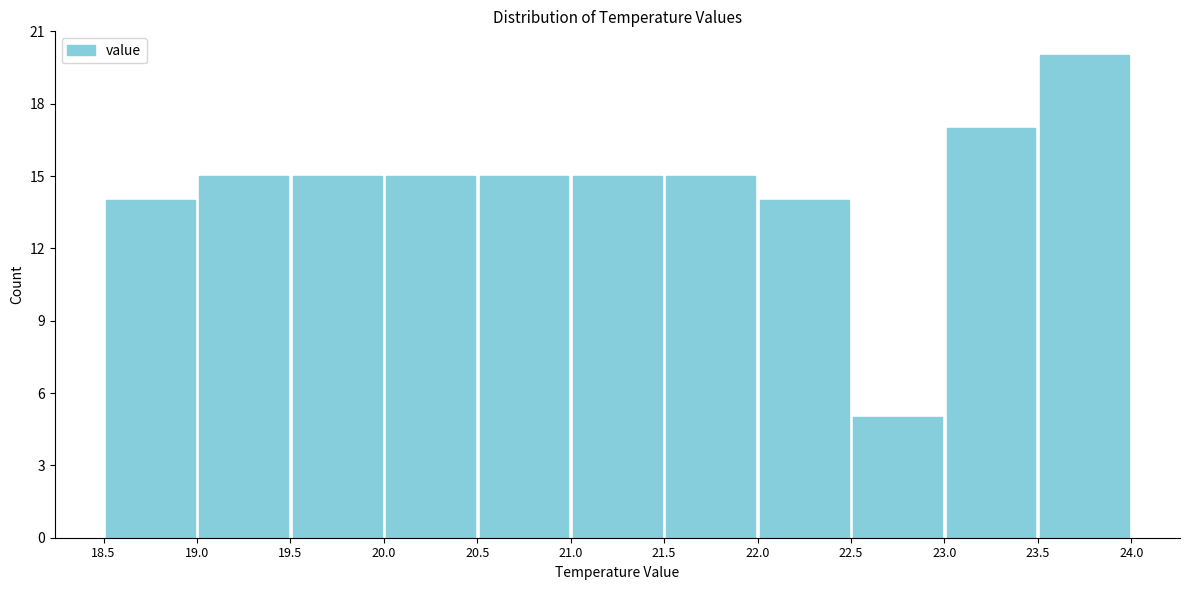

Reading left to right, transcribe this chart: for each bar, give the range it covers on the x-axis and its height. The values are not printed on the chart, so give them approximately, as read against the axis.

18.5 to 19.0: 14
19.0 to 19.5: 15
19.5 to 20.0: 15
20.0 to 20.5: 15
20.5 to 21.0: 15
21.0 to 21.5: 15
21.5 to 22.0: 15
22.0 to 22.5: 14
22.5 to 23.0: 5
23.0 to 23.5: 17
23.5 to 24.0: 20